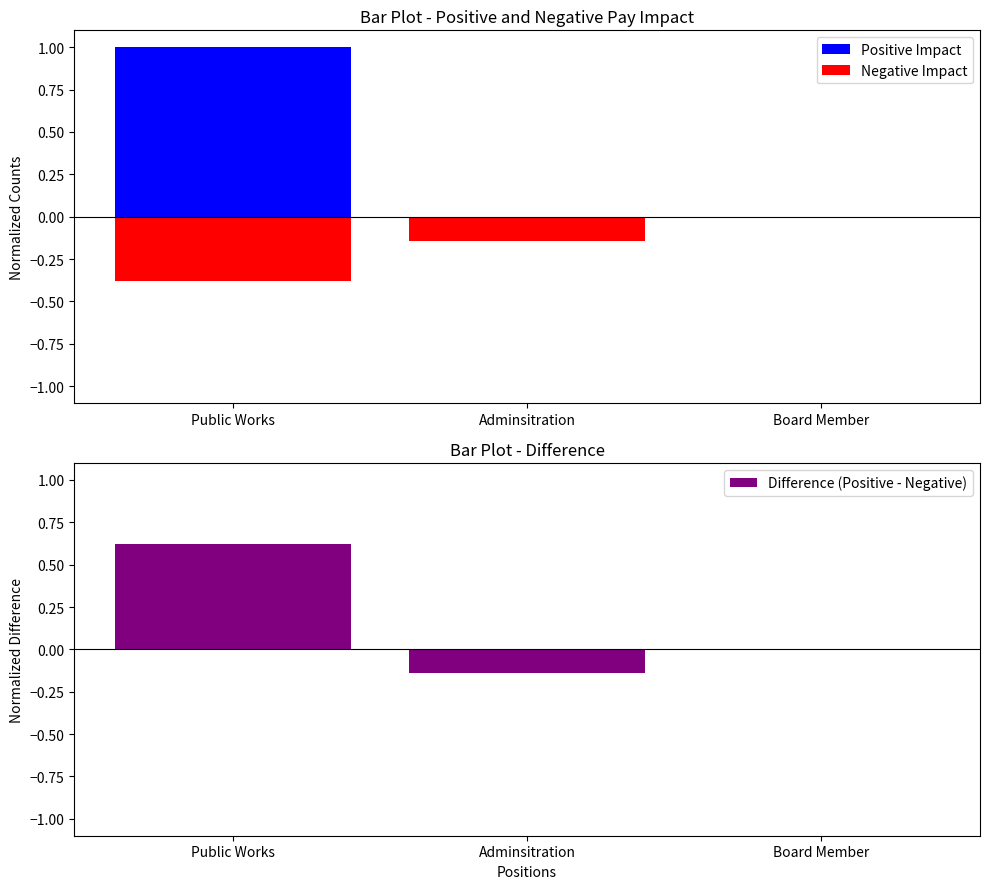

Reading left to right, list all the values displayed in this chart.

Positive Impact: Public Works=1.0	Adminsitration=0.0	Board Member=0.0
Negative Impact: Public Works=-0.4	Adminsitration=-0.1	Board Member=0.0
Difference (Positive - Negative): Public Works=0.6	Adminsitration=-0.1	Board Member=0.0